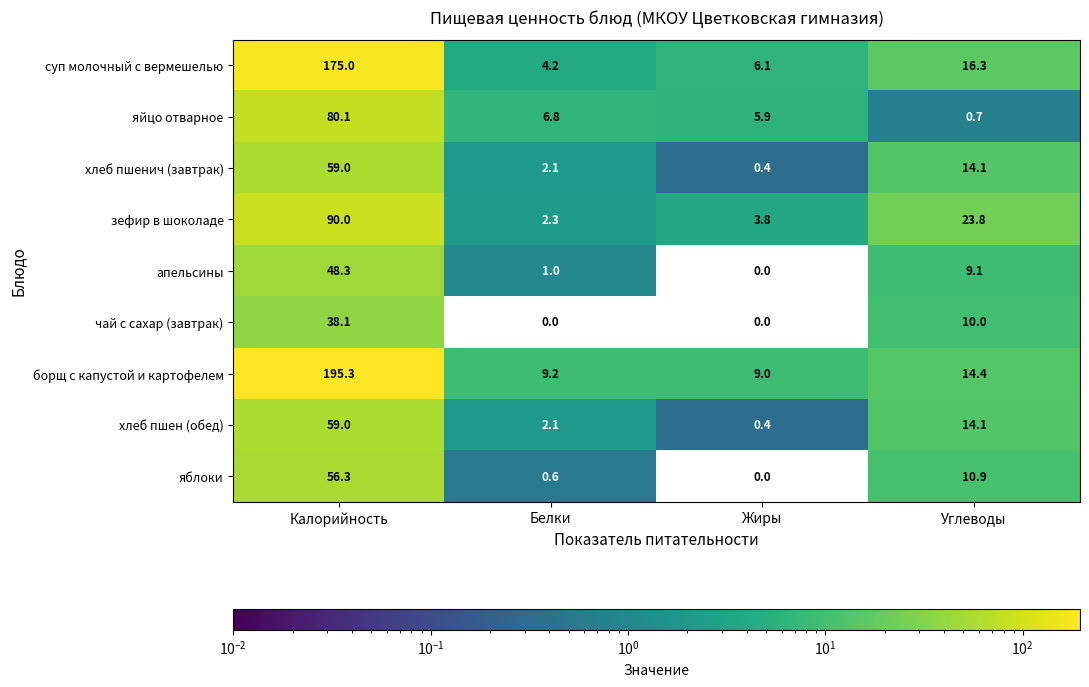

Rank the categories by апельсины value from lowest to highest.

Жиры, Белки, Углеводы, Калорийность